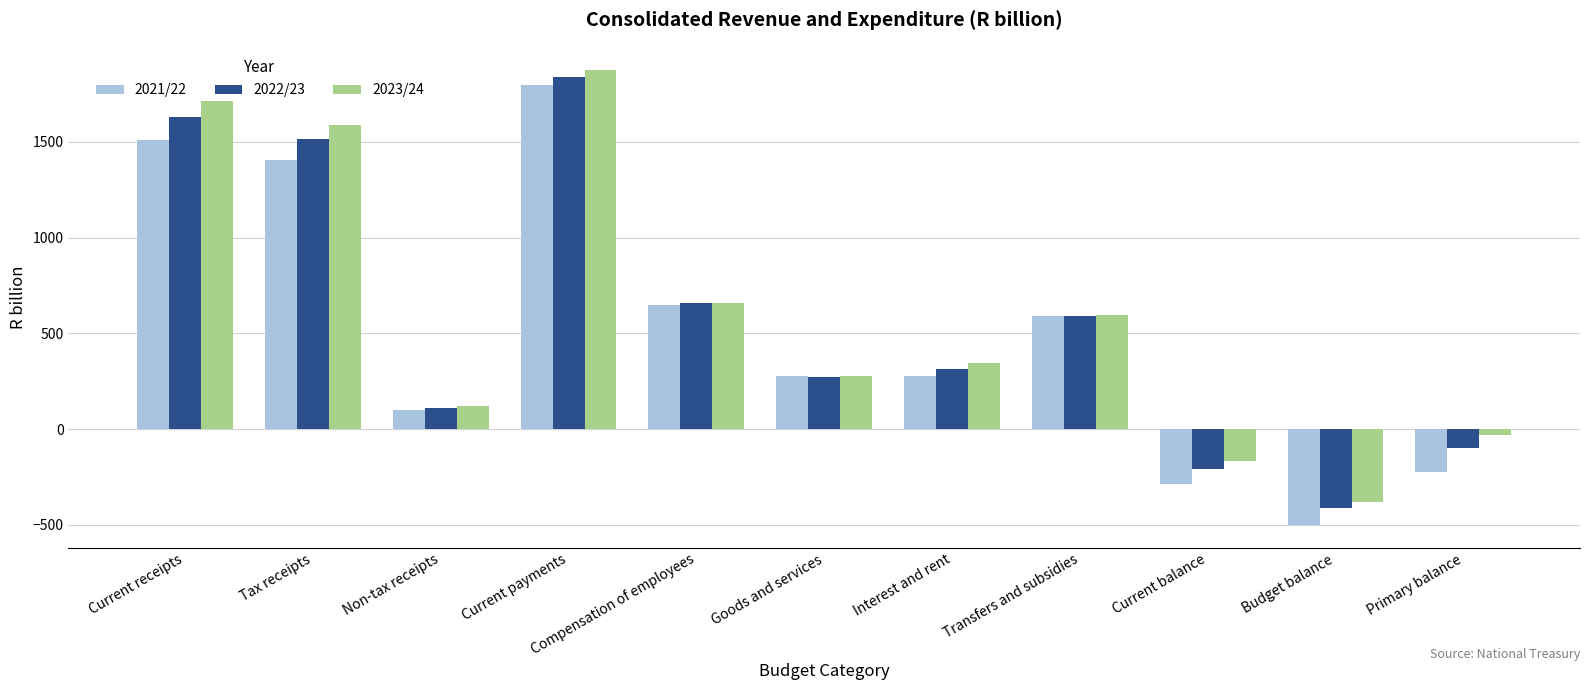

Is the value of 2022/23 at Current balance greater than the value of 2021/22 at Current payments?

No